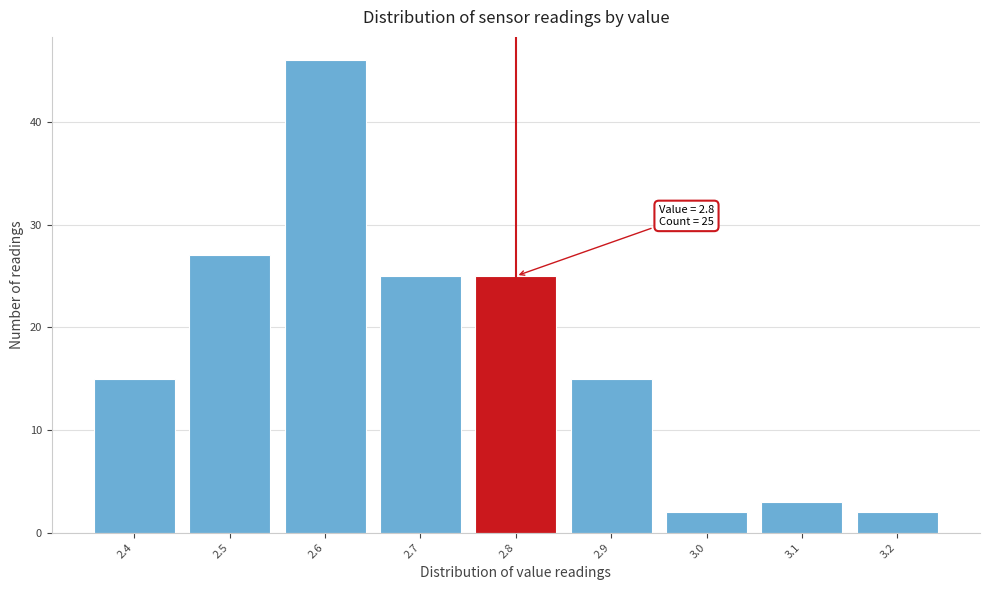

Which range on the x-axis has the tallest bar?

2.55 to 2.65